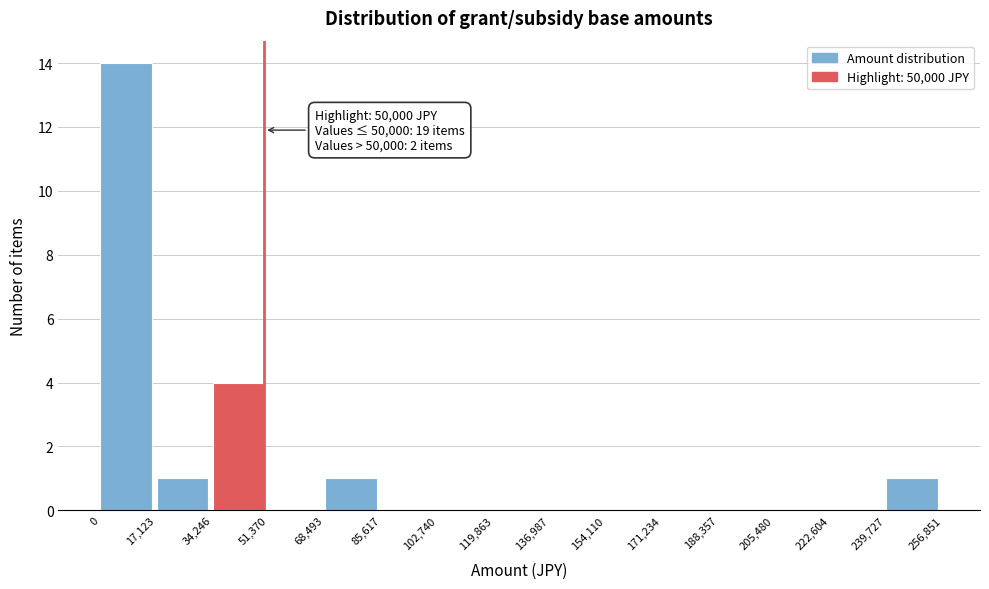

Which range on the x-axis has the tallest bar?

0 to 17,123